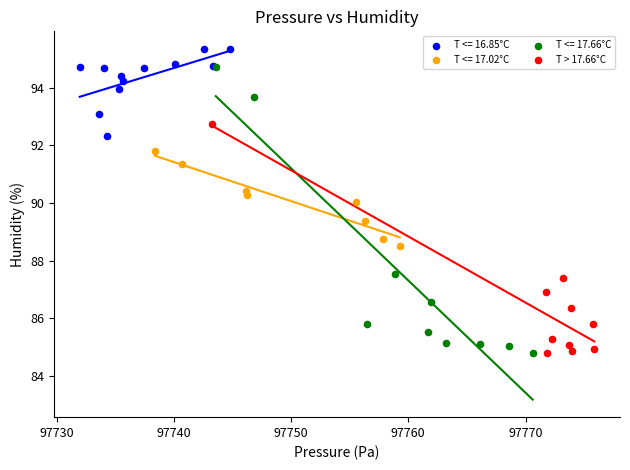

Which series contains the highest Y value?

T <= 16.85°C